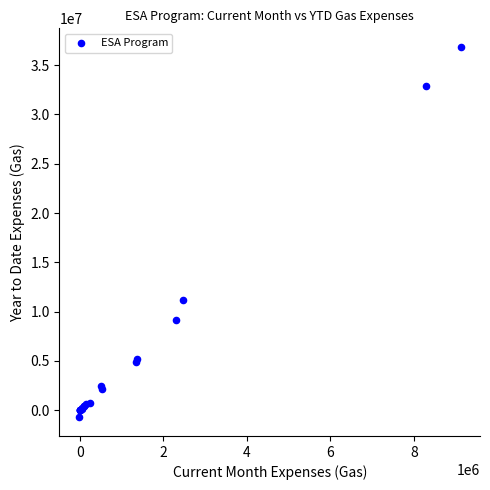

What Y value in the scatter plot is closest to 18063714?

11163169.6